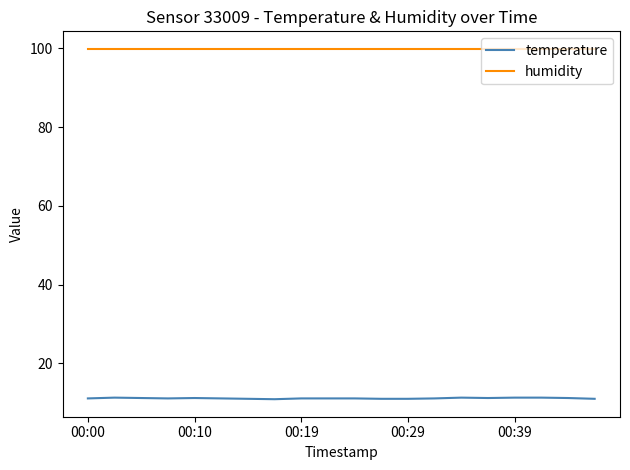

Rank the series by their average value, from highest to lowest.

humidity, temperature